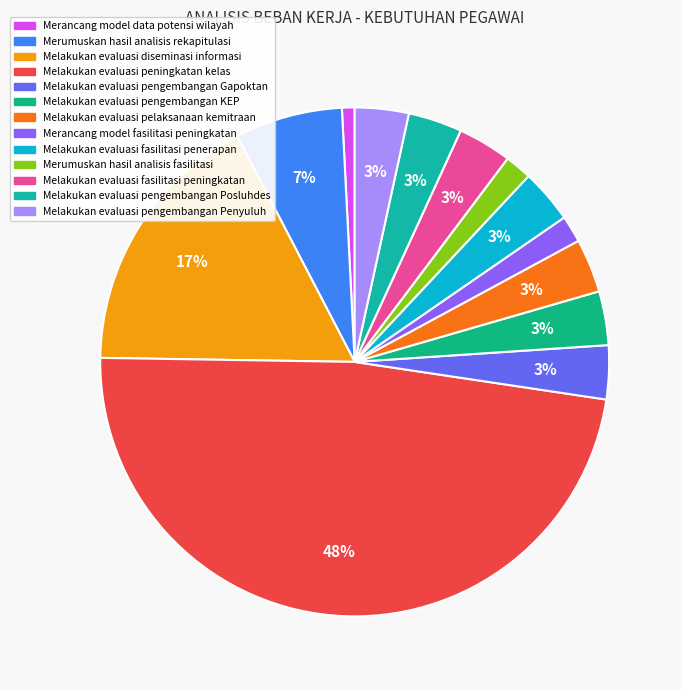

Which category has the smallest portion of the pie?

Merancang model data potensi wilayah